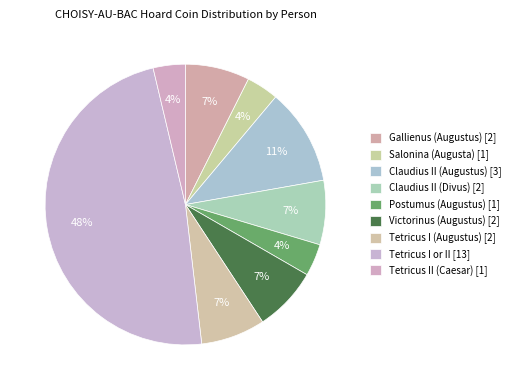

Is there a majority slice in this chart?

No